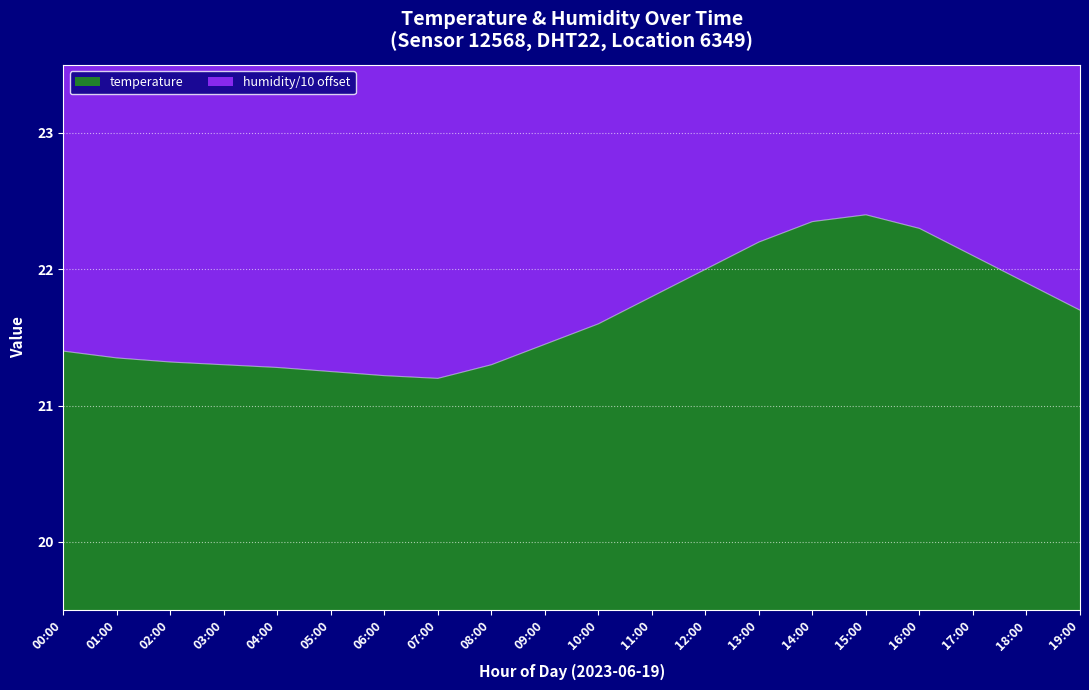

What is the value of the 16th point from the left?

22.4